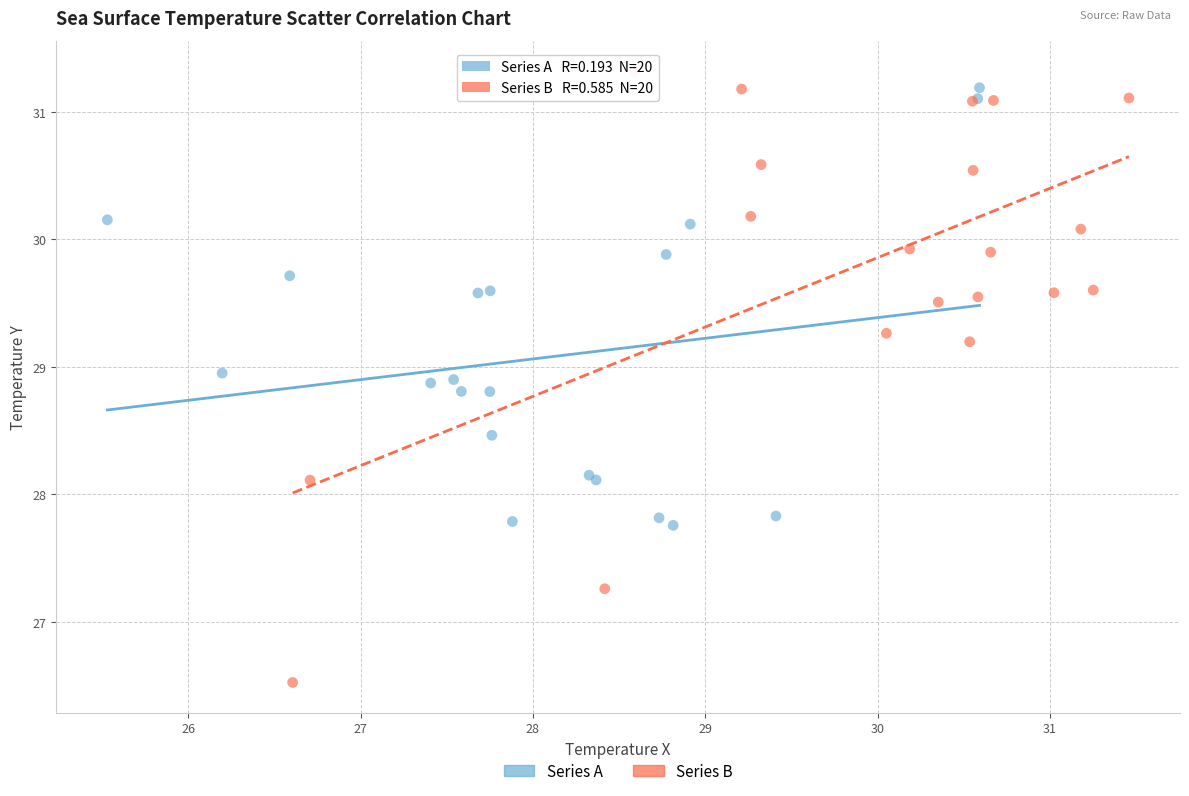

Which series contains the lowest Y value?

Series B